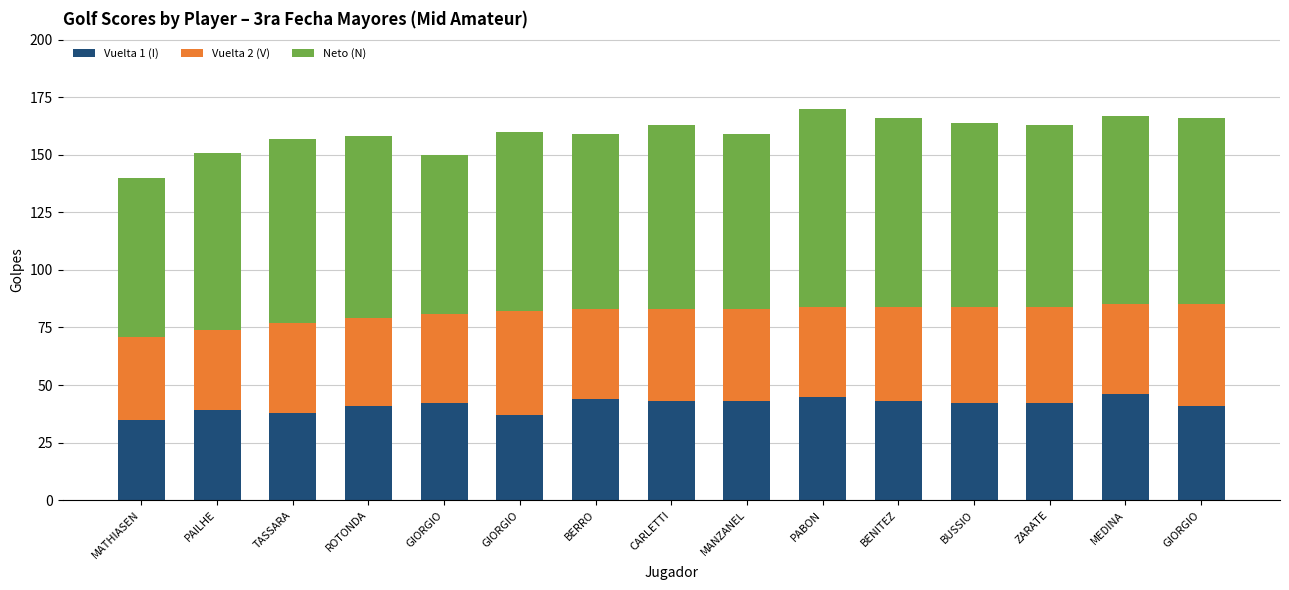

Does the chart contain any negative values?

No